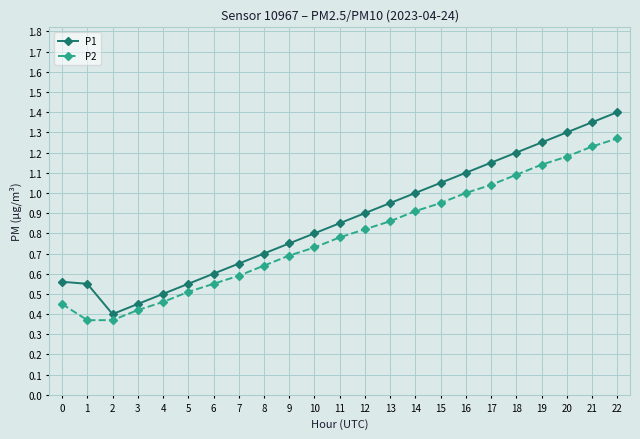

Which category has the highest value across all series?

22